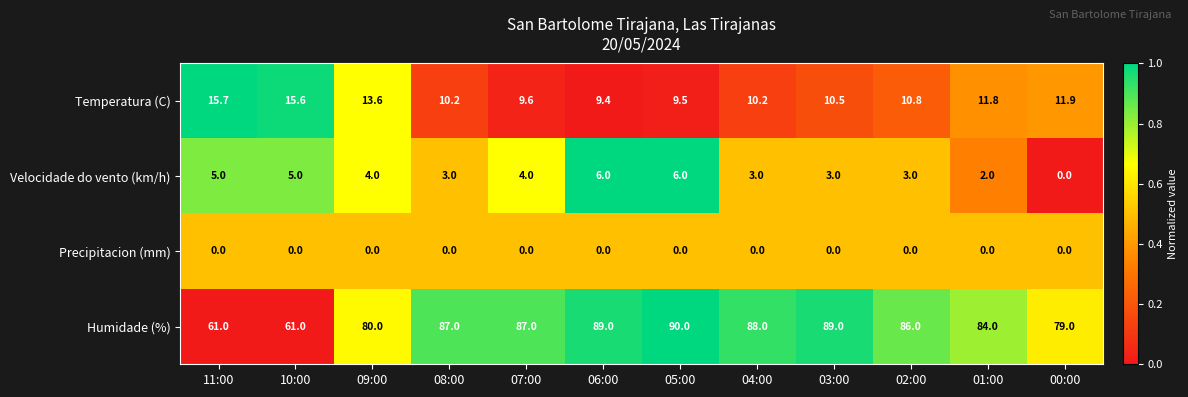

How many data points does each series have?

12